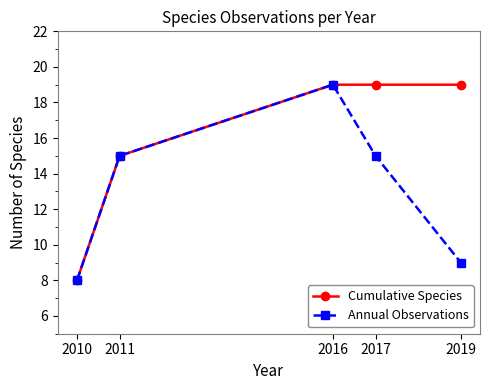

Reading left to right, extract all data points from this chart.

Cumulative Species: 8	15	19	19	19
Annual Observations: 8	15	19	15	9